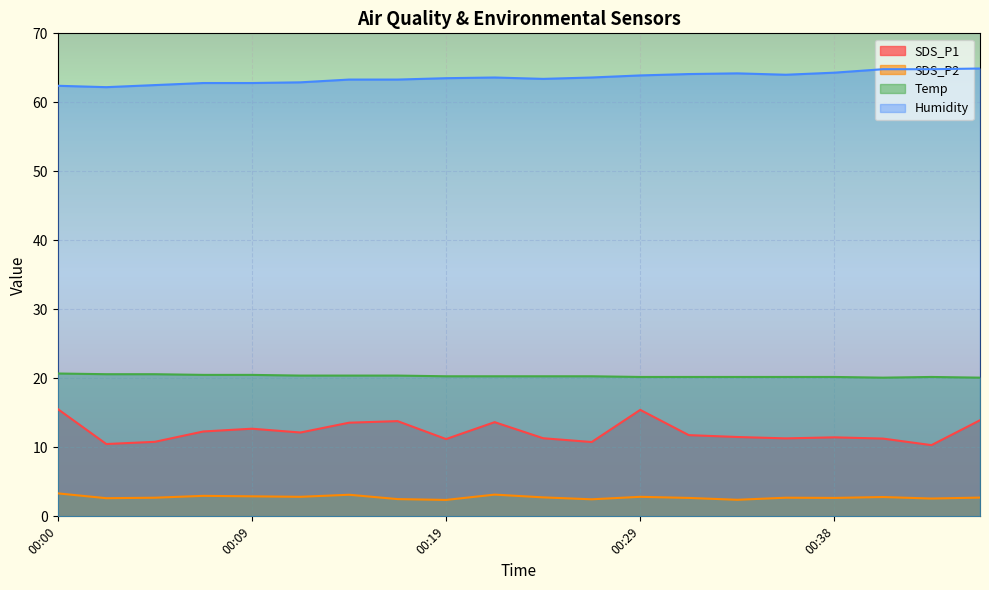

True or false: Temp and SDS_P1 intersect in this chart.

False